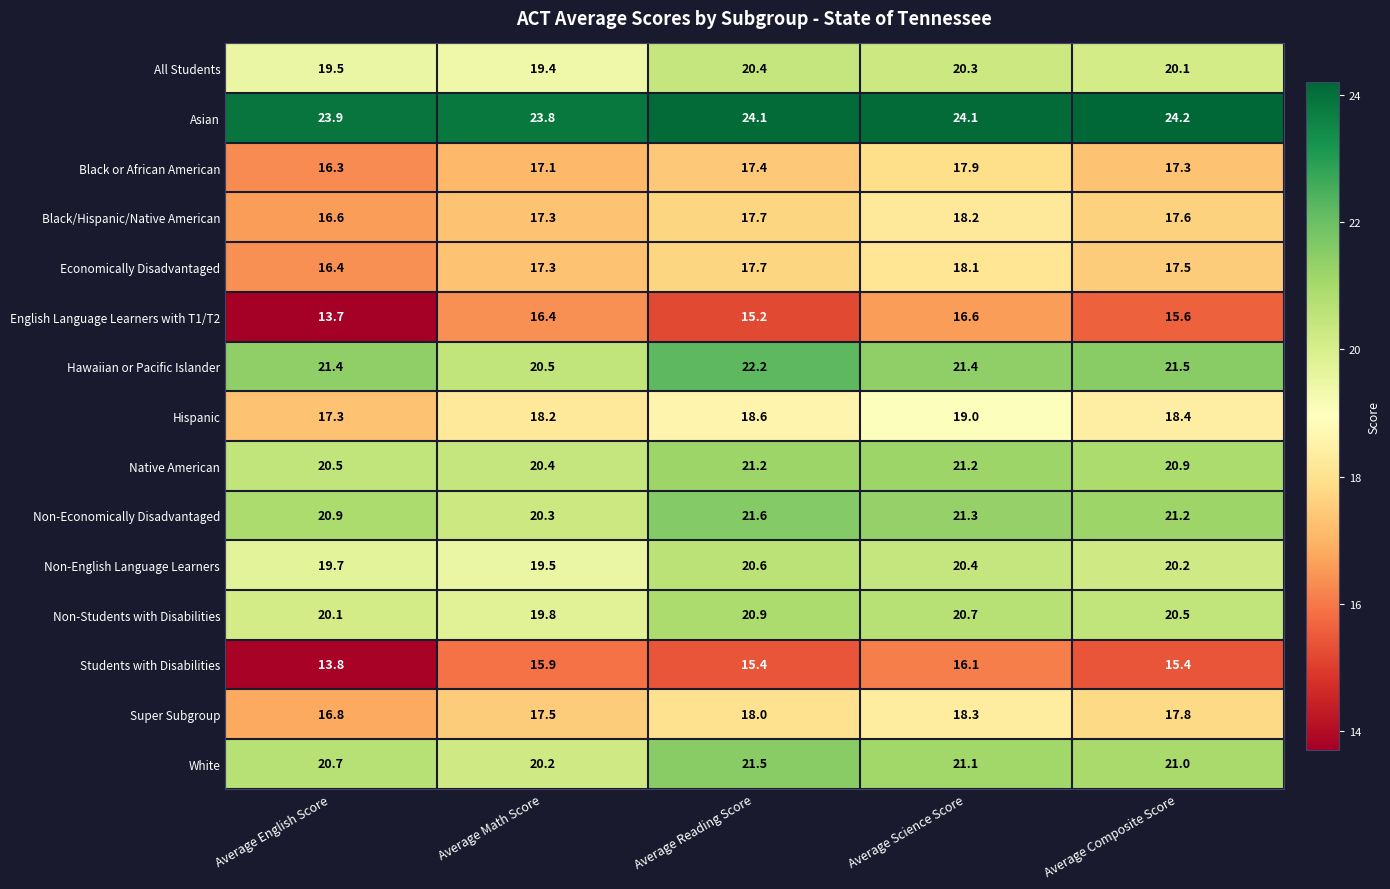

What is the sum of all Super Subgroup values?

88.4